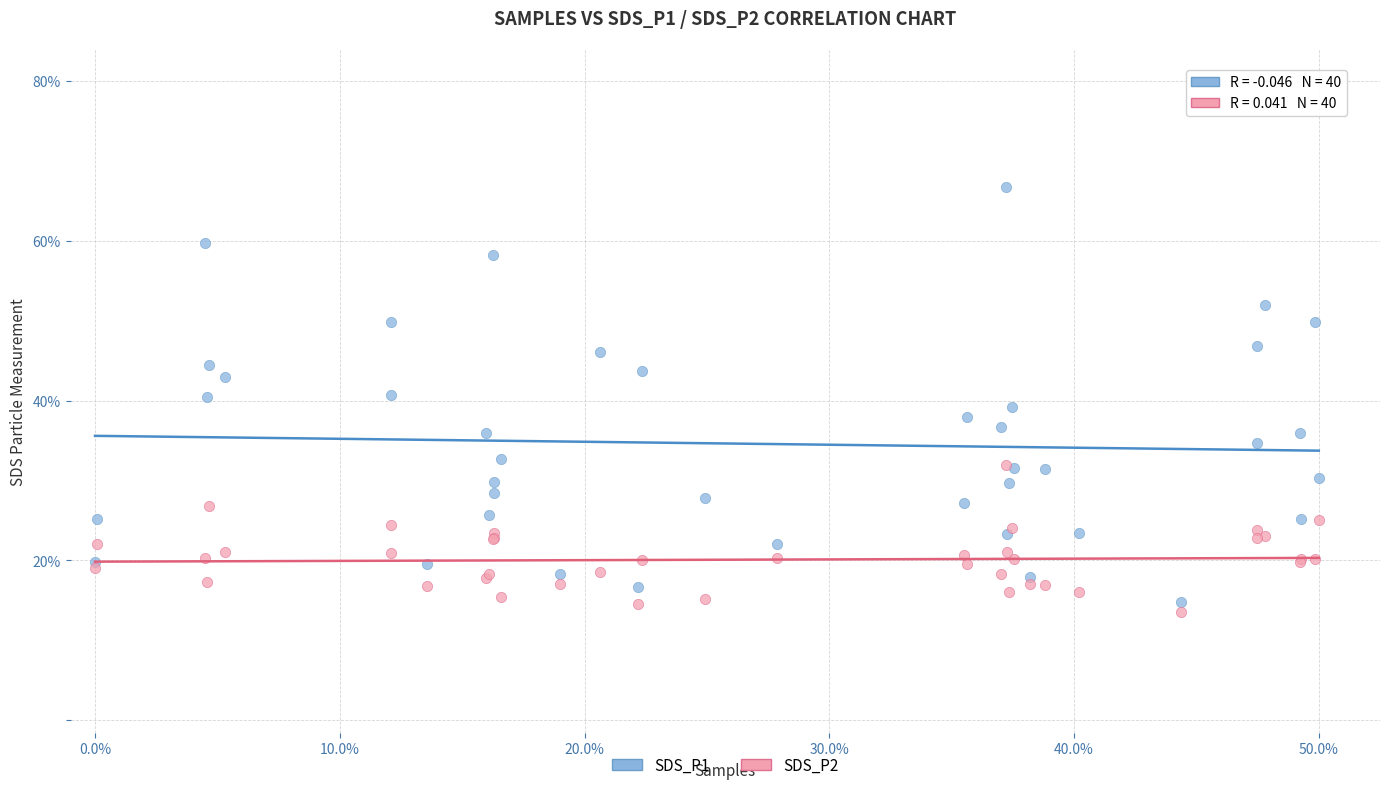

Which series contains the highest Y value?

SDS_P1